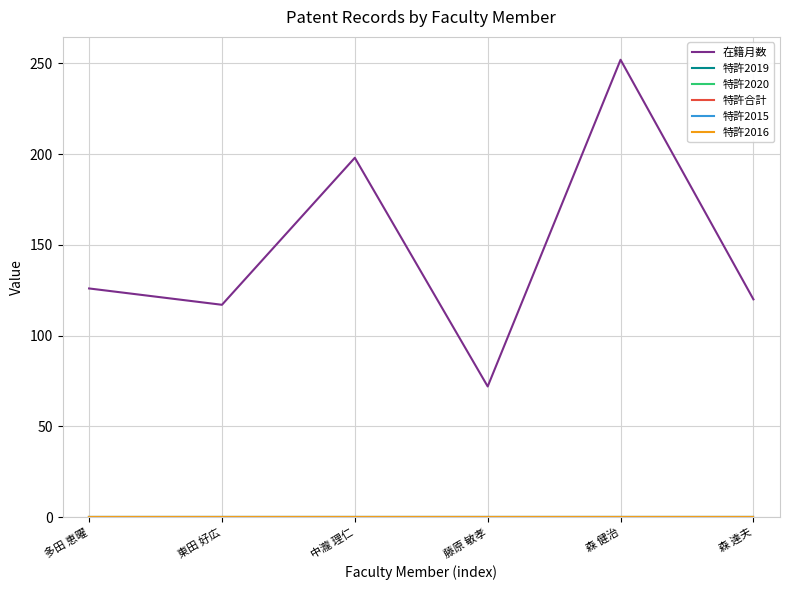

The 在籍月数 series shows 77 at 多田 恵曜. True or false?

False